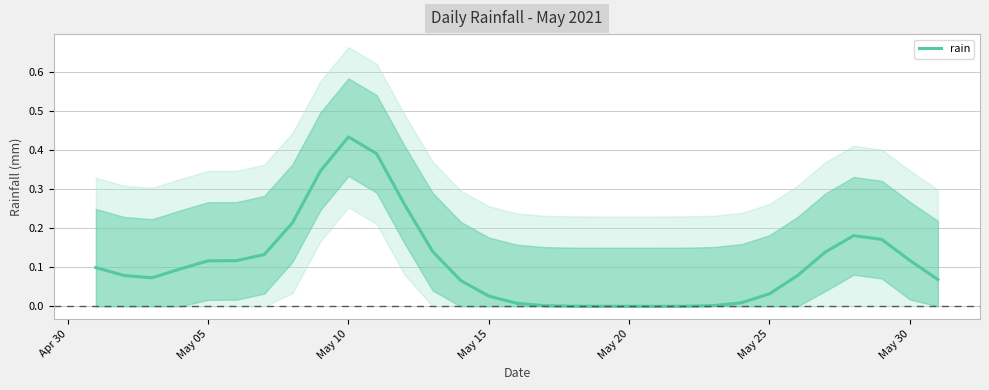

Which category has the highest value in the rain series?

May 10